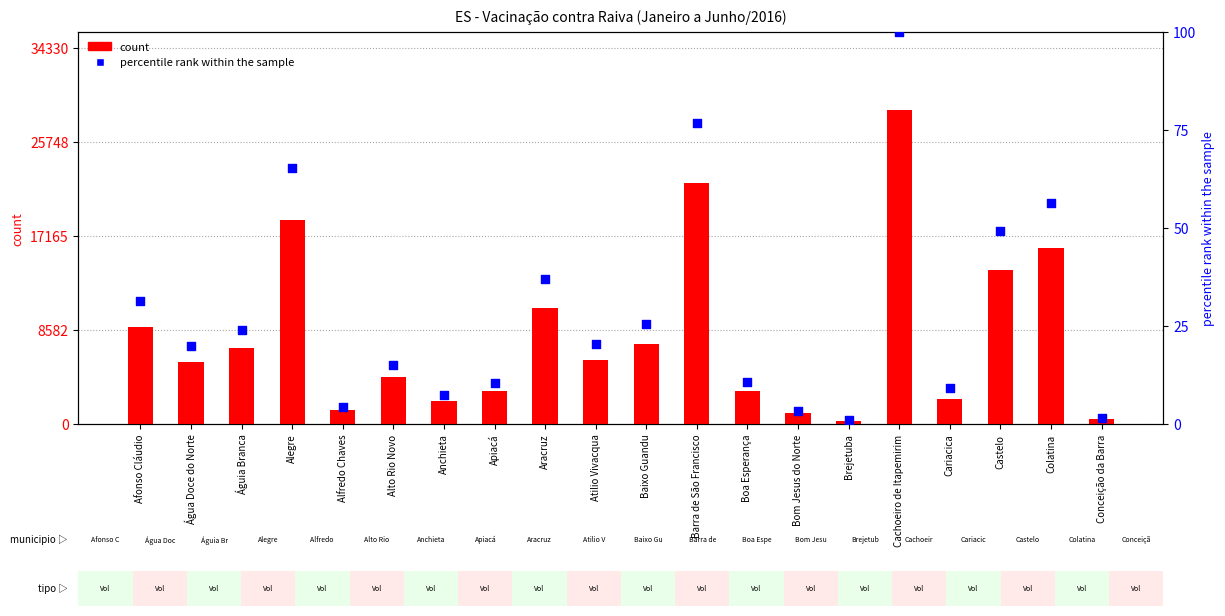

Which series reaches the maximum Y coordinate?

count